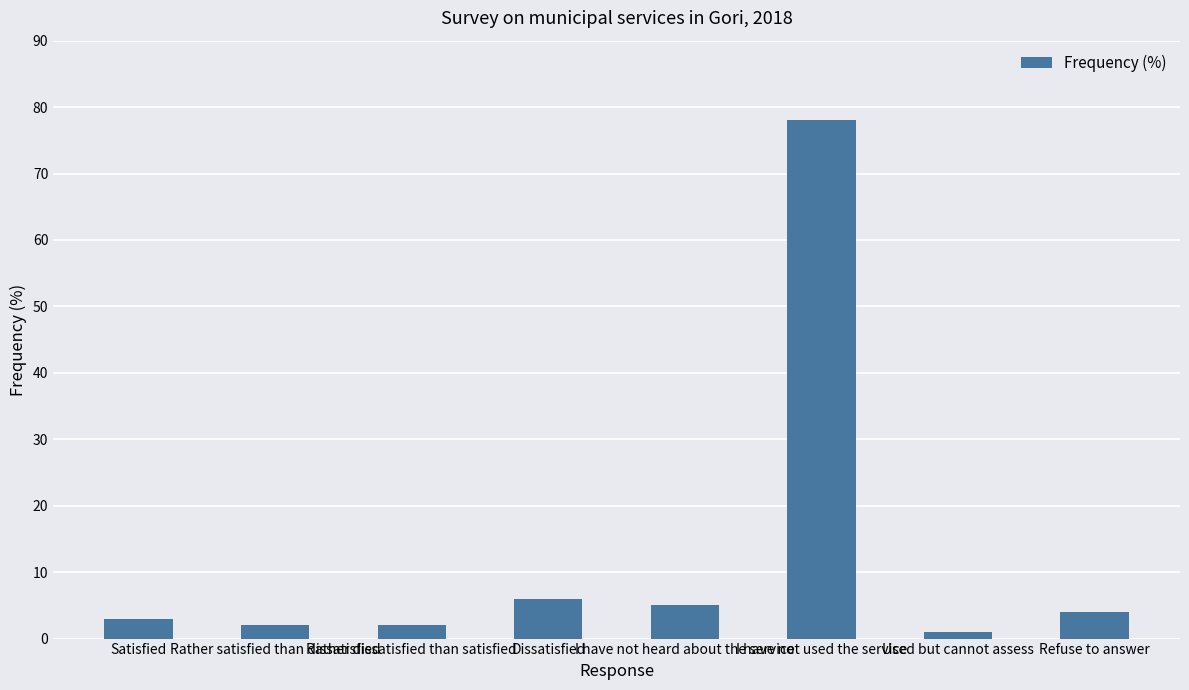

What is the label of the 4th bar from the right?

I have not heard about the service